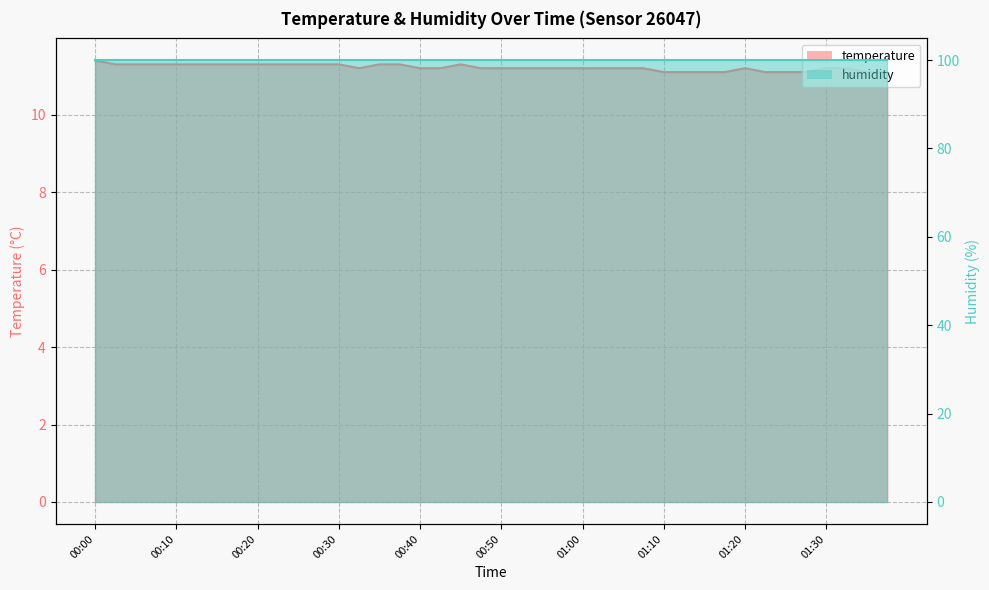

What is the change in value from 00:15 to 01:38?

-0.2